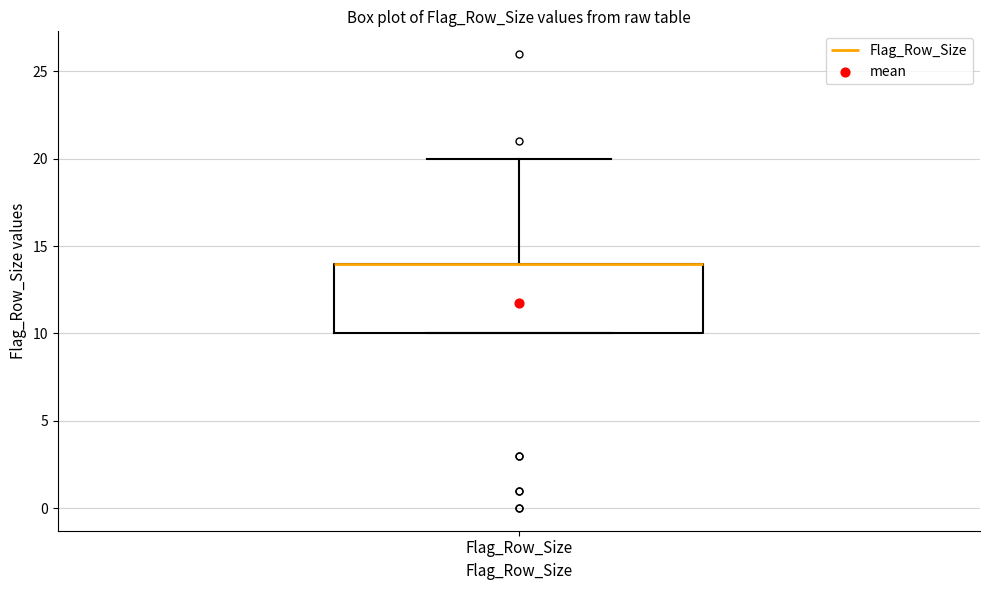

Read this box plot against the y-axis: the position of the median line, the range covered by the box, and the ends of both whiskers. The values are not printed on the chart, so give them approximately, as read against the axis.

median 14 (drawn on the box's upper edge), box 10 to 14, whiskers 10 to 20